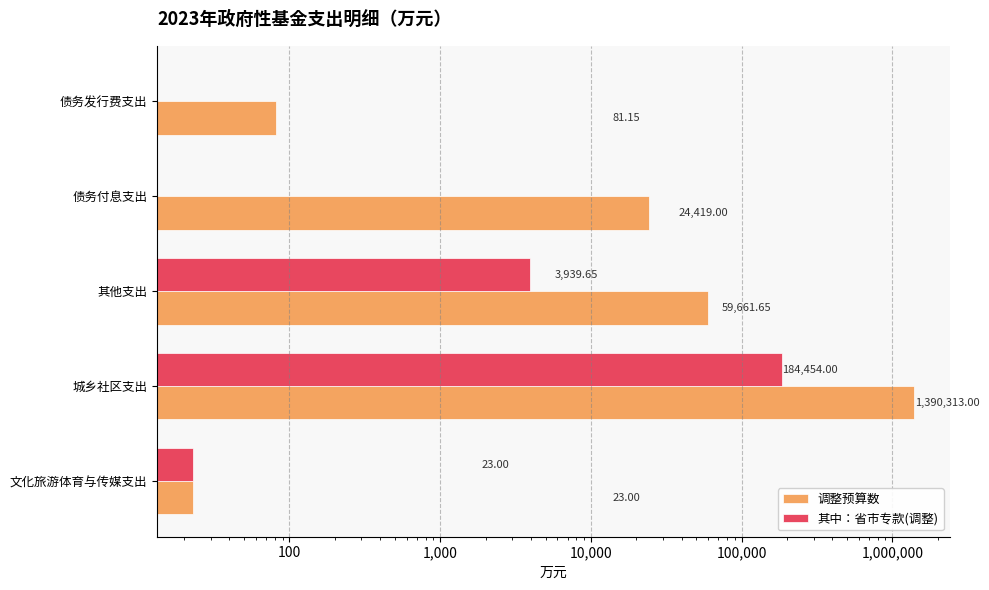

Between 债务付息支出 and 债务发行费支出, which series saw the biggest shift?

调整预算数